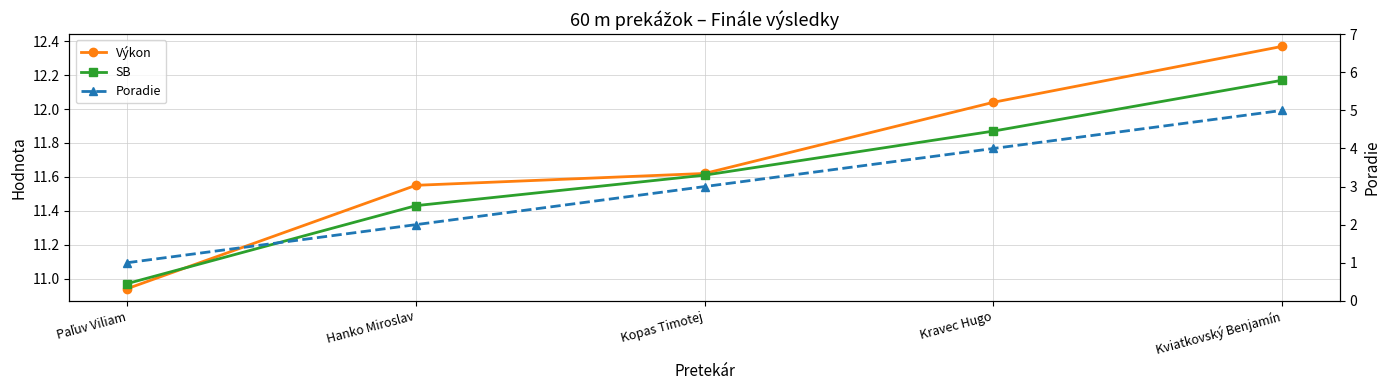

True or false: Výkon and Poradie intersect in this chart.

False